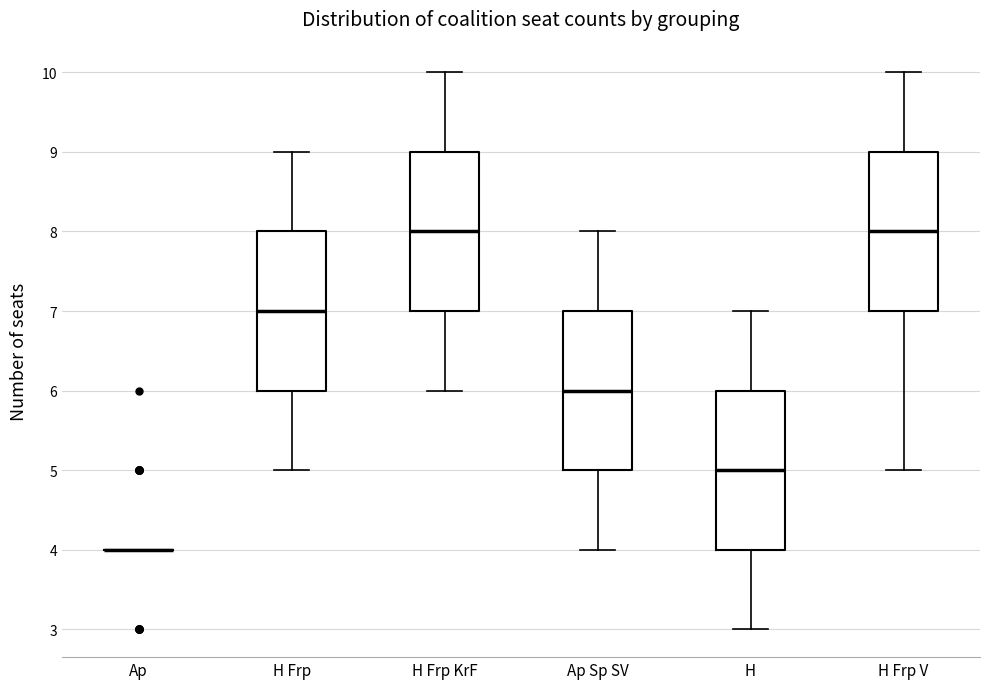

Reading left to right, read every box against the y-axis: the position of its median line, the range the box covers, and the ends of its whiskers. The values are not printed on the chart, so give them approximately, as read against the axis.

Ap: box collapsed to a line at 4, whiskers 4 to 4
H Frp: median 7, box 6 to 8, whiskers 5 to 9
H Frp KrF: median 8, box 7 to 9, whiskers 6 to 10
Ap Sp SV: median 6, box 5 to 7, whiskers 4 to 8
H: median 5, box 4 to 6, whiskers 3 to 7
H Frp V: median 8, box 7 to 9, whiskers 5 to 10